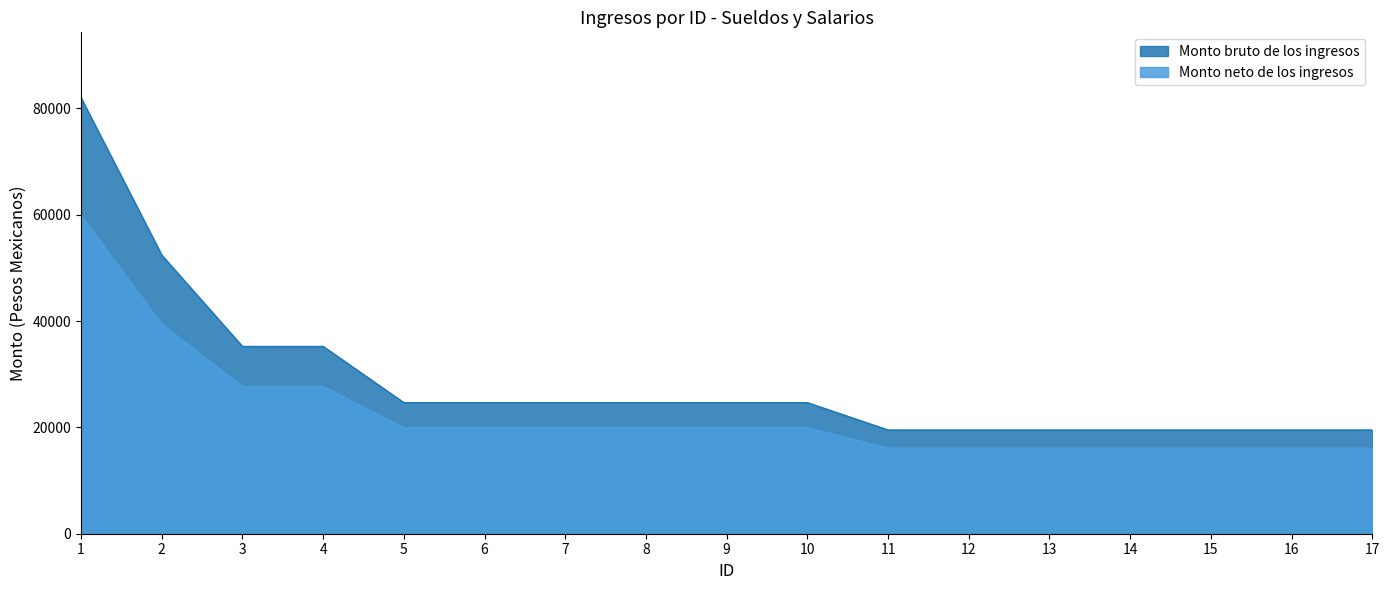

Which series changed the most between 1 and 5?

Monto bruto de los ingresos